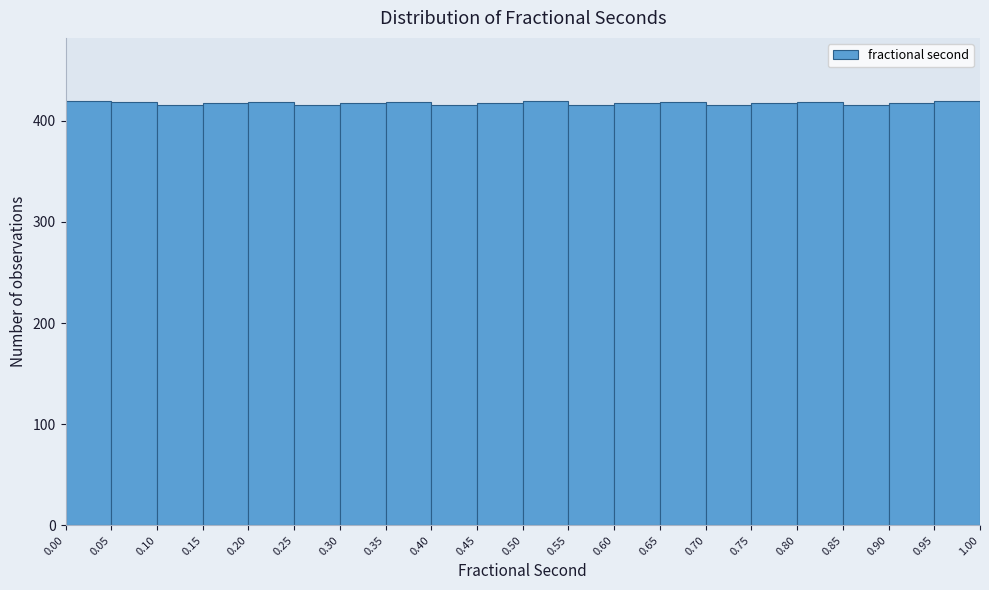

What is the height of the bar covering 0.90 to 0.95 on the x-axis? The values are not printed on the chart, so give them approximately, as read against the axis.

420